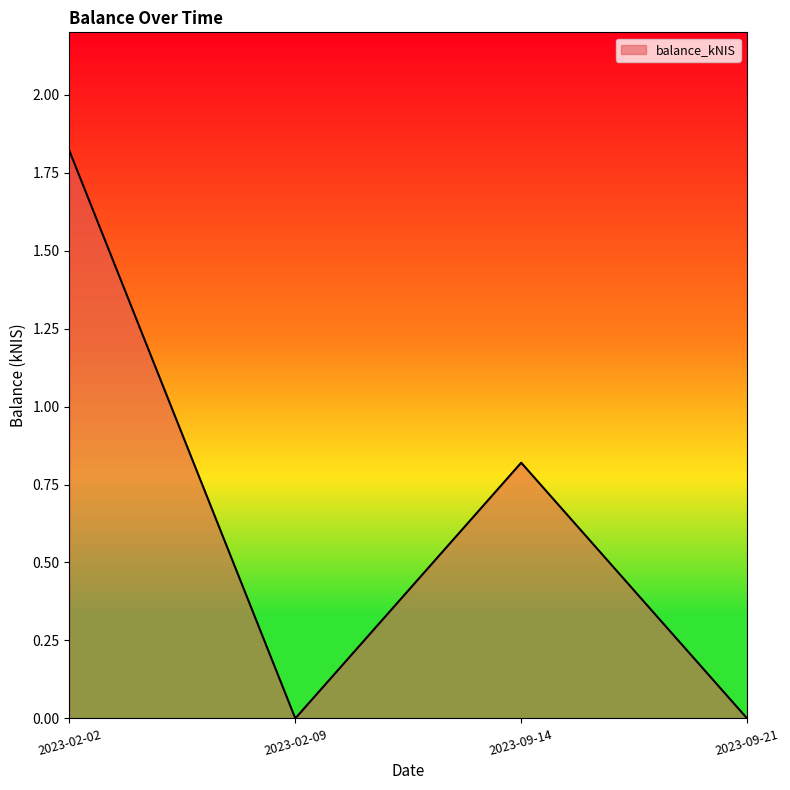

What is the change in value from 2023-02-02 to 2023-02-09?

-1.8